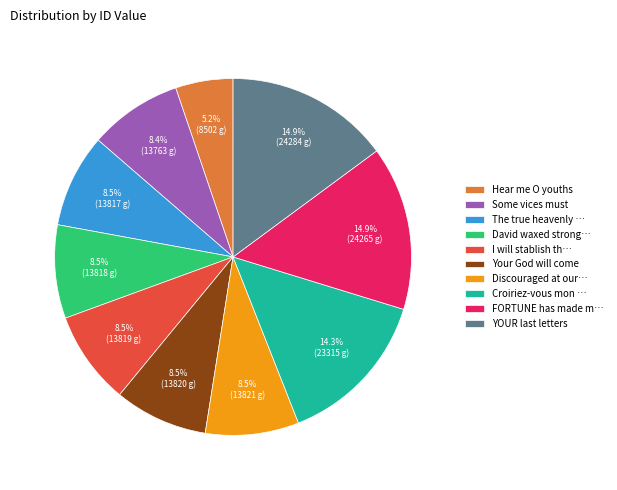

Is there any slice that represents more than half of the pie?

No